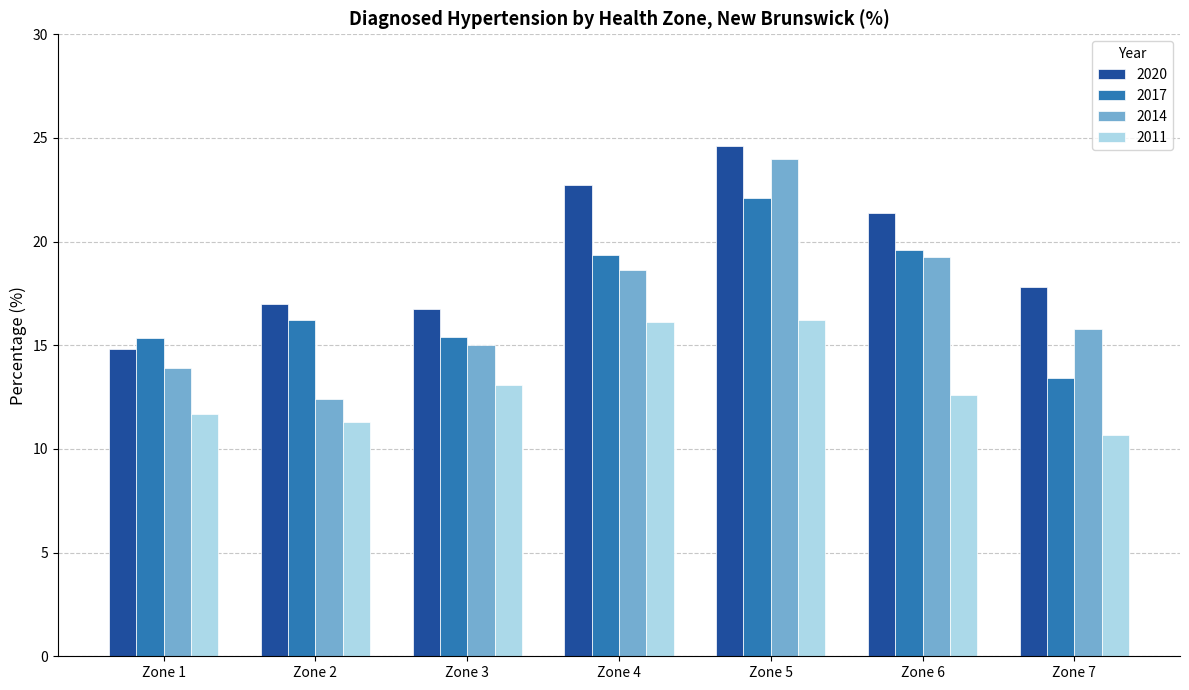

The 2014 series shows 19.3 at Zone 6. True or false?

True